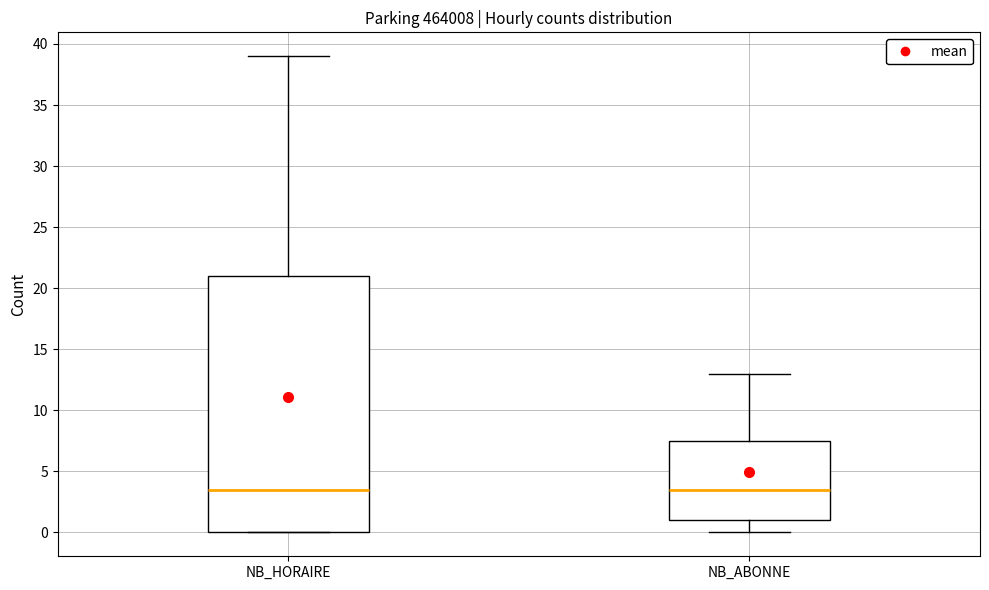

Comparing the boxes themselves (not the whiskers), which one is the tallest?

NB_HORAIRE